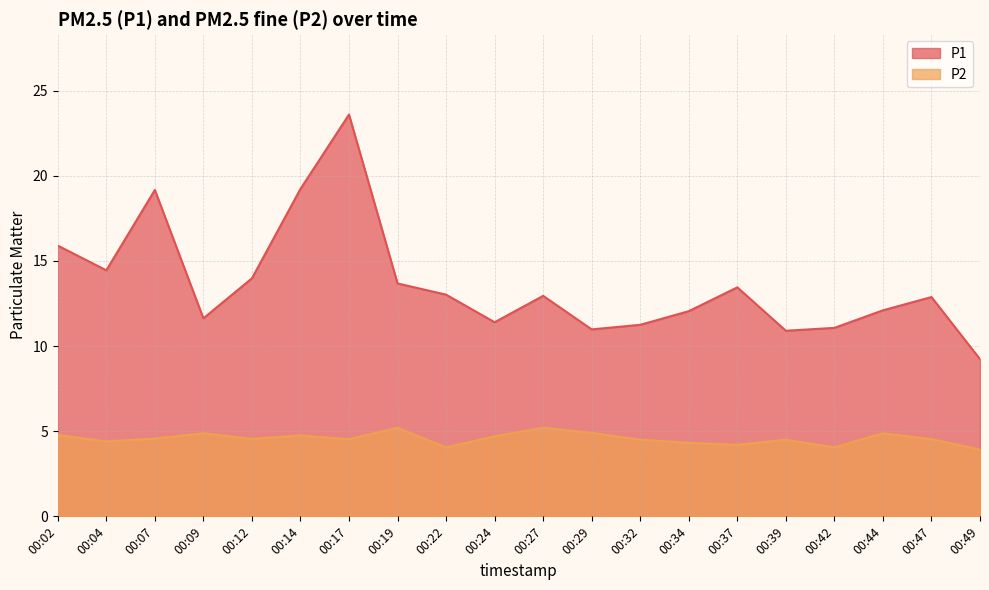

True or false: P1 has more than 2 points higher than both neighbors.

True